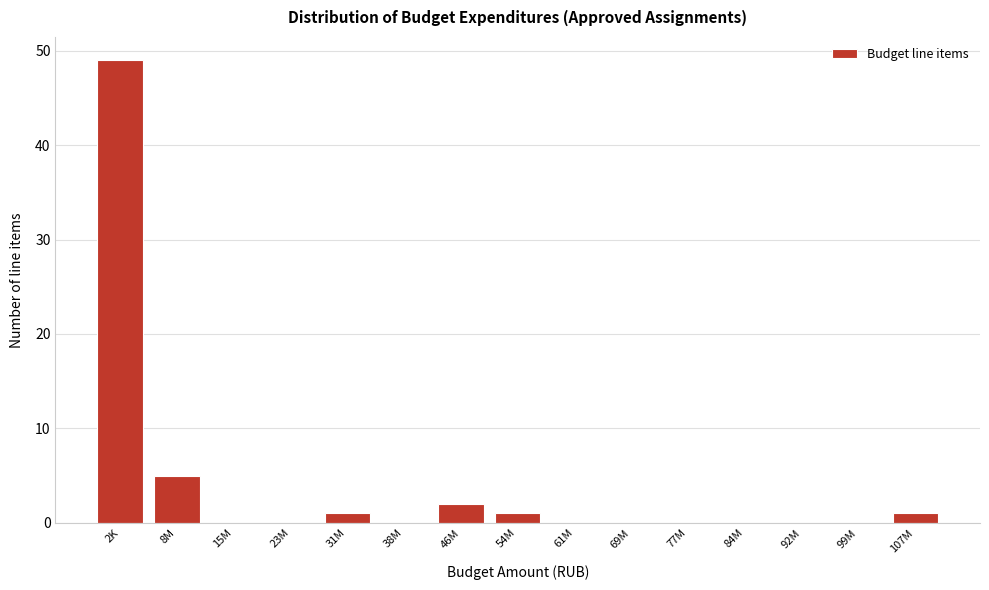

Reading left to right, extract all data points from this chart.

2K=49	8M=5	15M=0	23M=0	31M=1	38M=0	46M=2	54M=1	61M=0	69M=0	77M=0	84M=0	92M=0	99M=0	107M=1